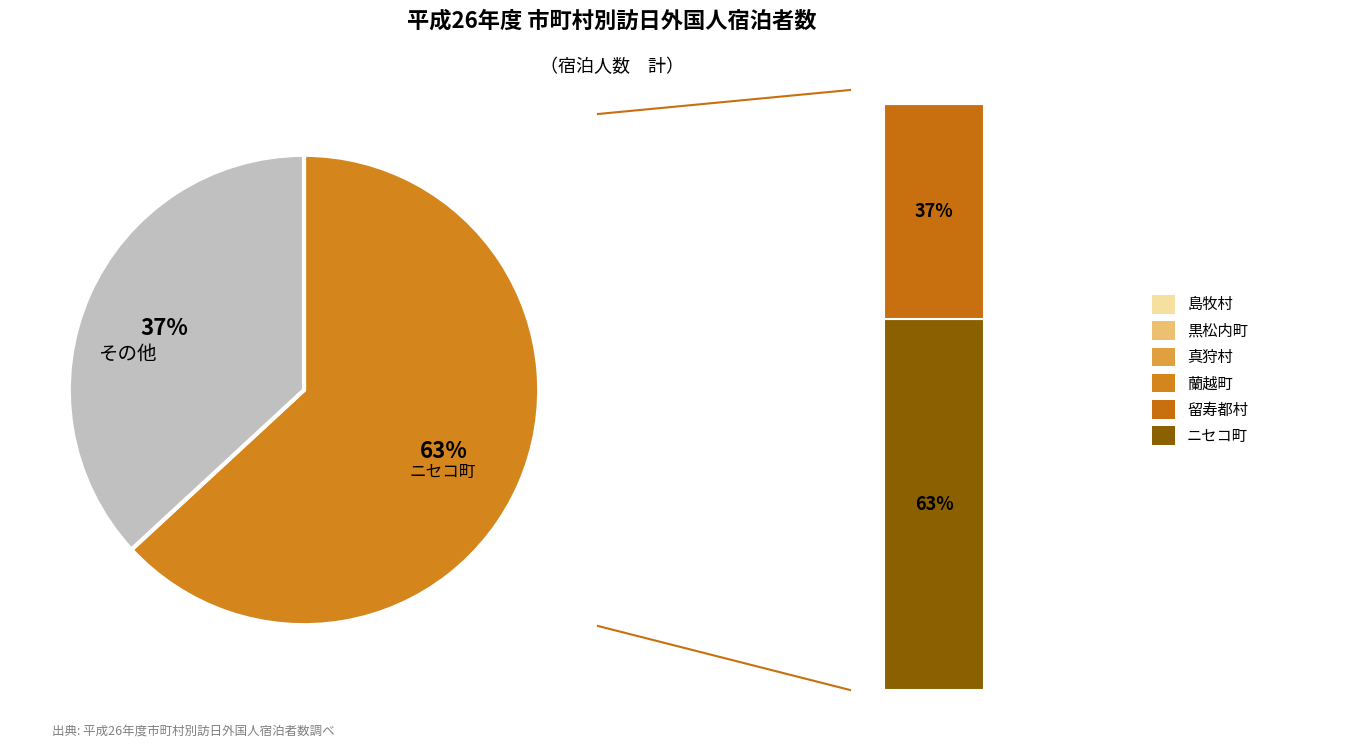

What is the largest slice in the pie chart?

ニセコ町